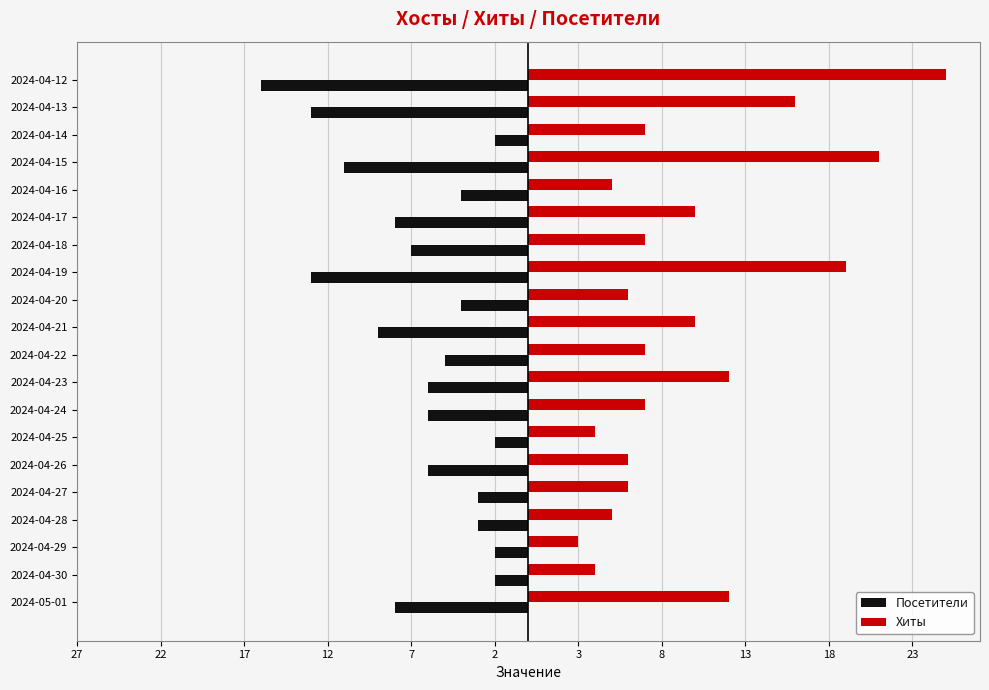

List the series in order of their overall mean, highest first.

Хиты, Посетители